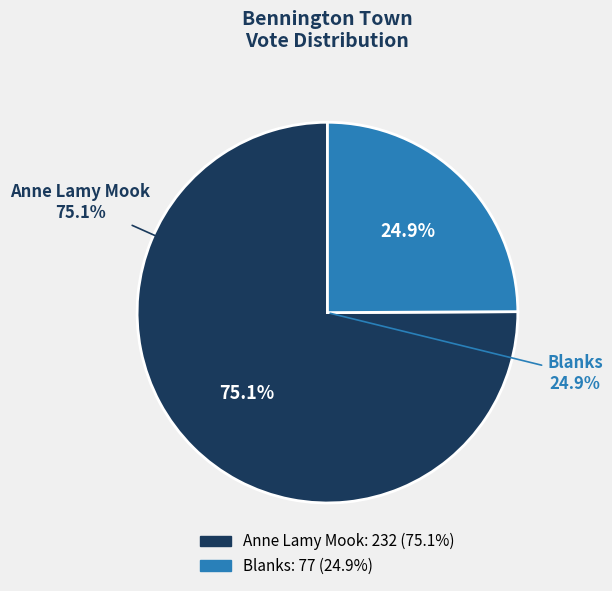

To the nearest percent, what is the difference between the Blanks and Anne Lamy Mook slice percentages?

50%